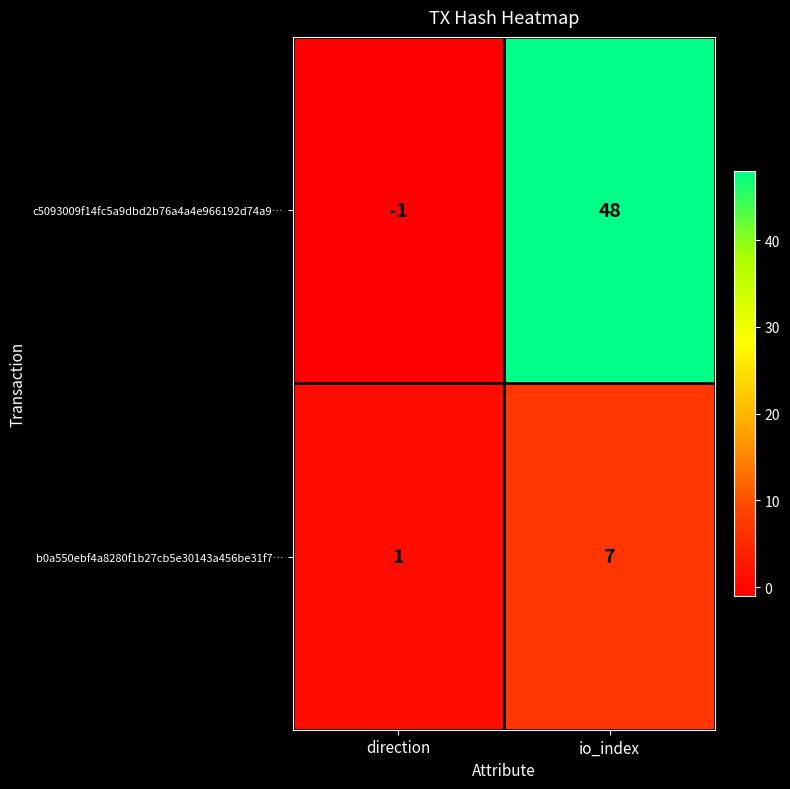

How many data points does each series have?

2